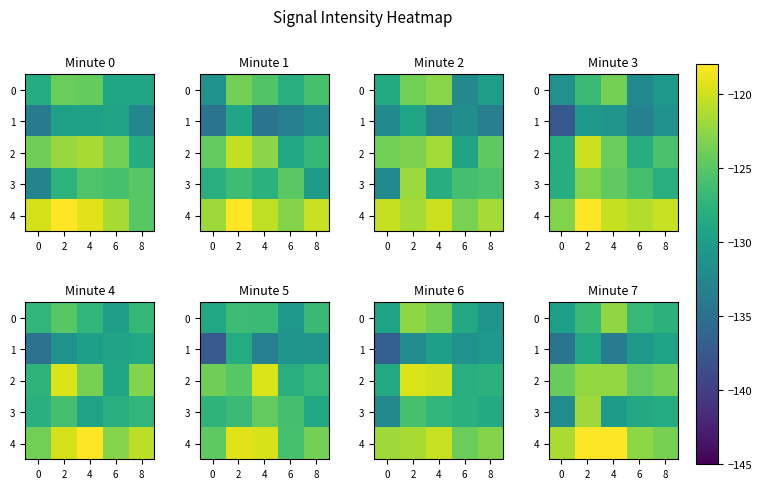

Between 6 and 2, which is larger?

2